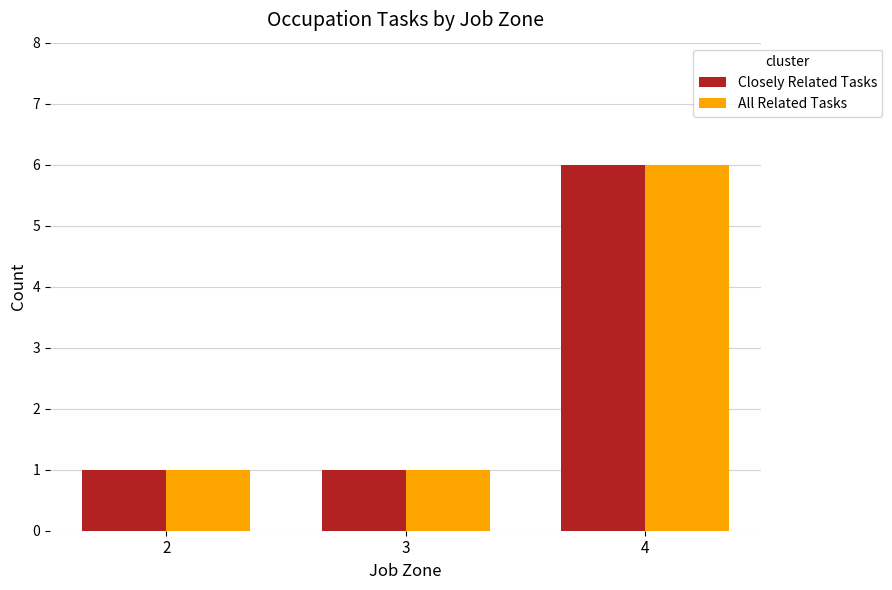

True or false: All Related Tasks has a value of 2 at 2.

False